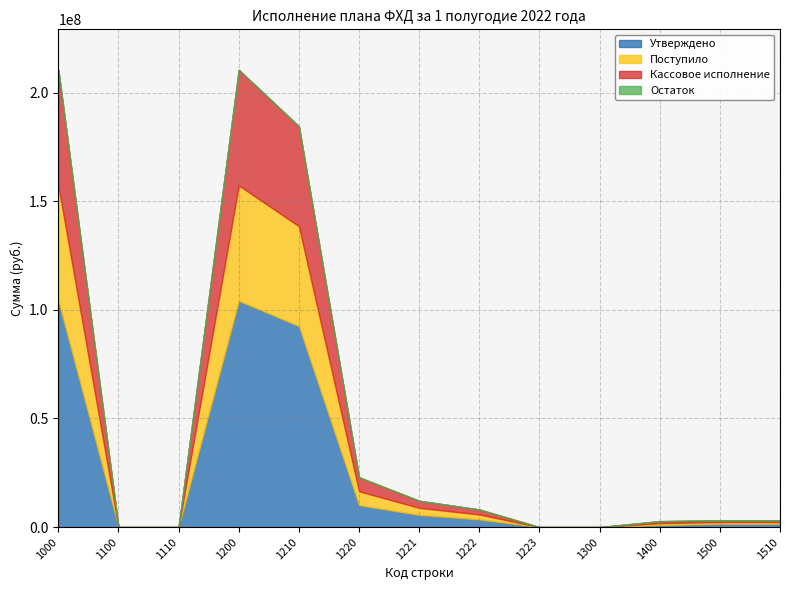

True or false: Поступило and Остаток cross at least once.

False